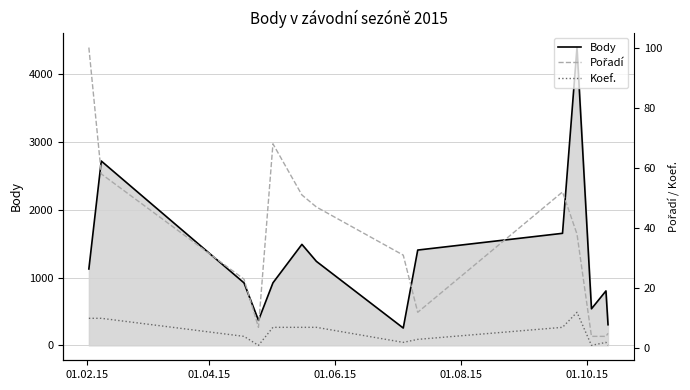

What position from the left is 01.06.15?

3